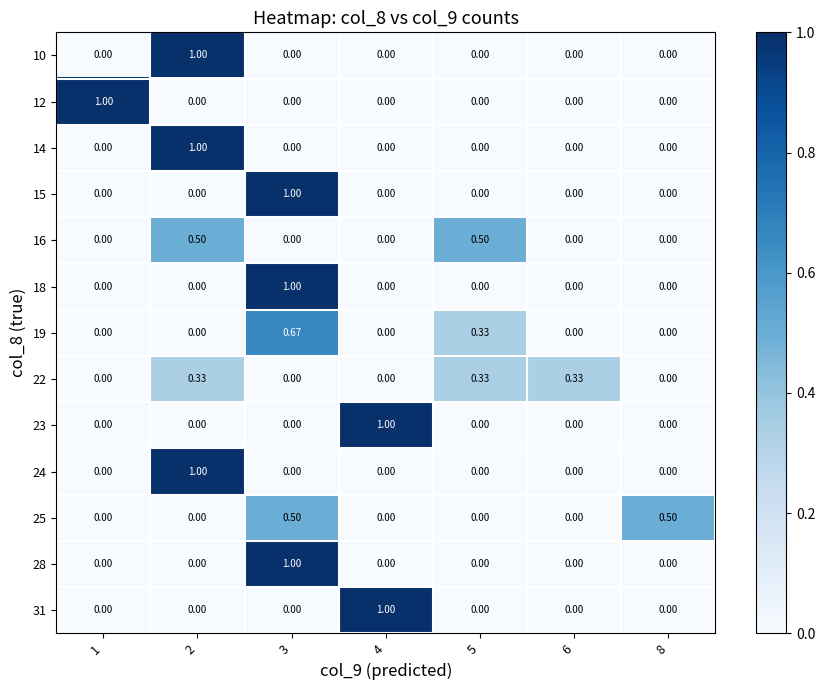

Is the value of 16 at 5 greater than the value of 14 at 8?

Yes